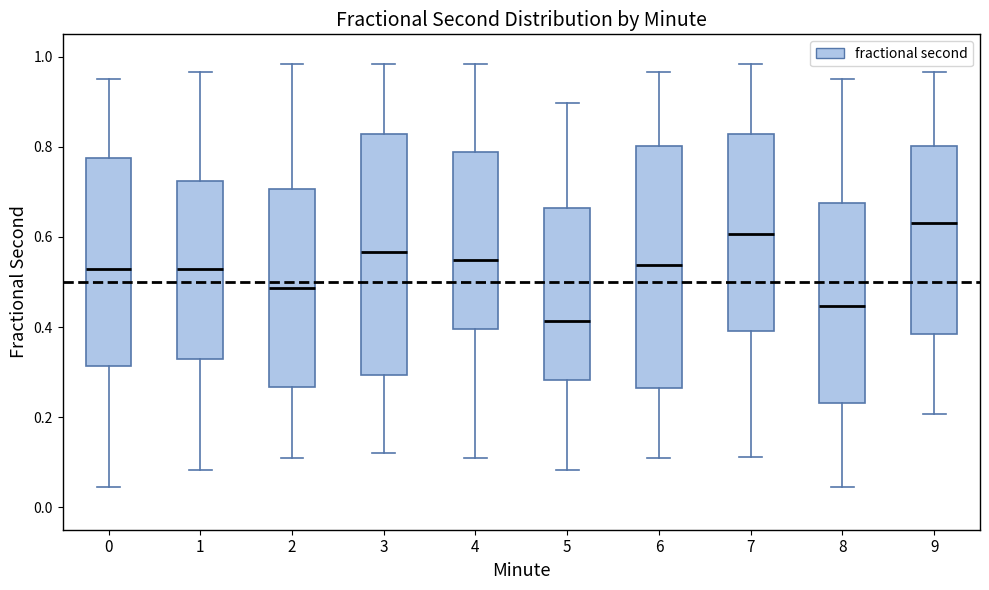

Which box has the highest median line?

9